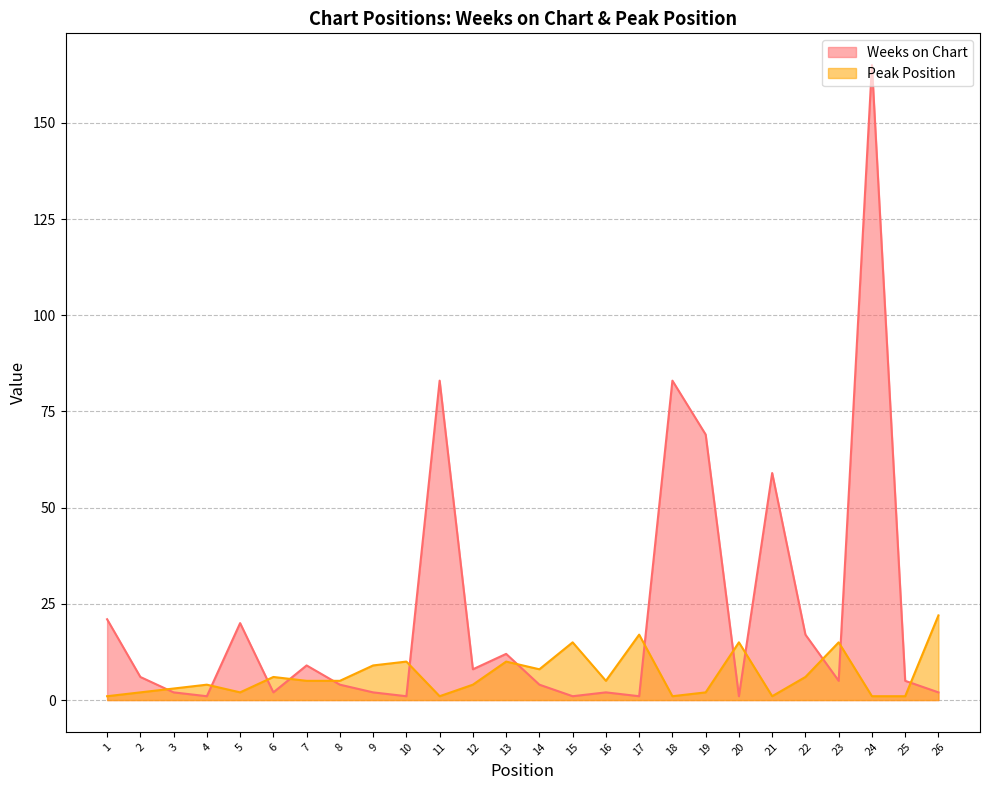

The value of Peak Position at 19 is 2. True or false?

True